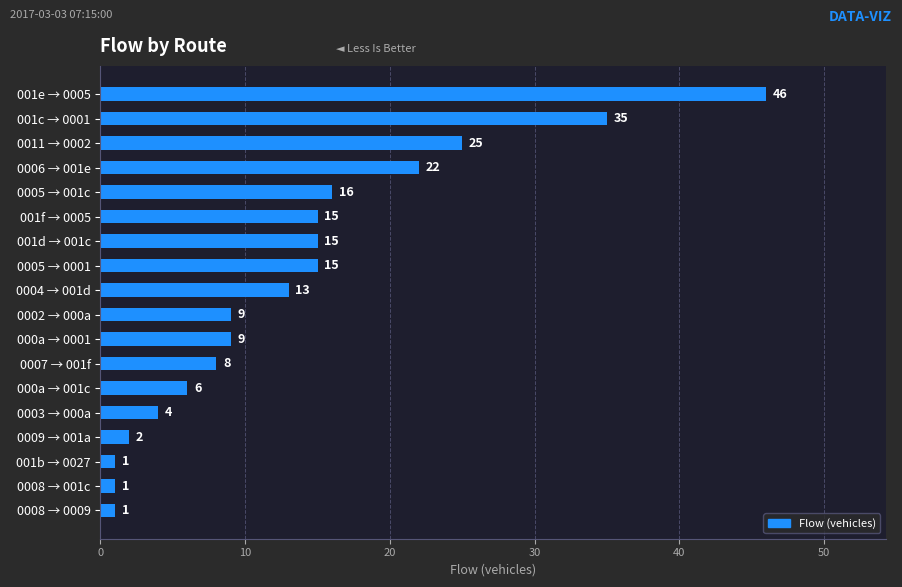

What is the average value?

14